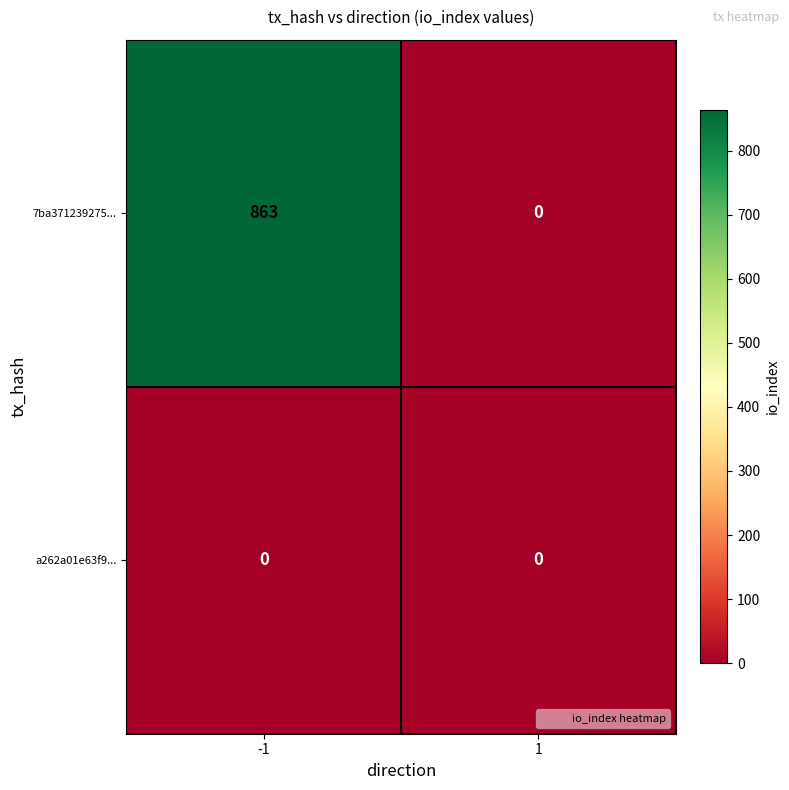

Rank the series by their average value, from highest to lowest.

7ba371239275..., a262a01e63f9...